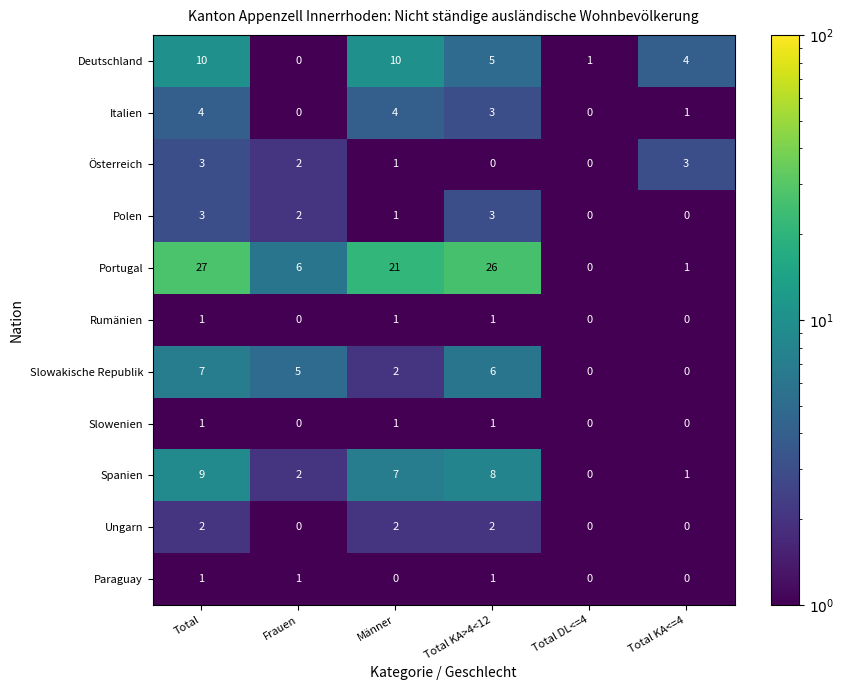

Which series has the largest range (max minus min)?

Portugal